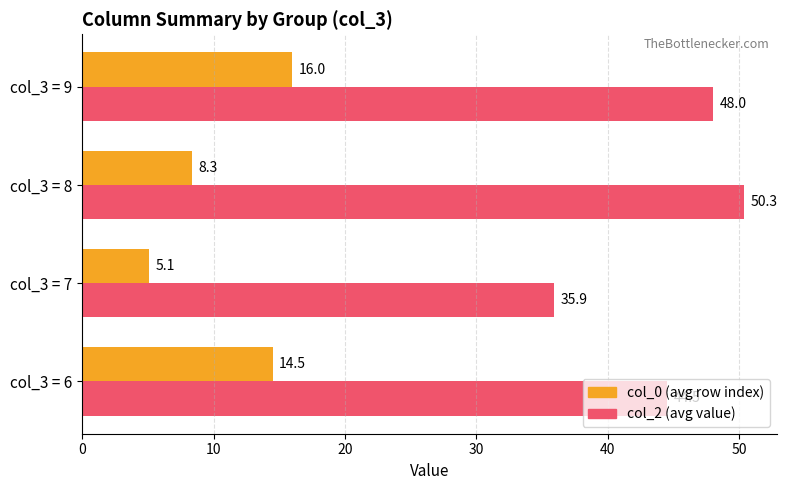

Rank the categories by col_2 (avg value) value from lowest to highest.

col_3 = 7, col_3 = 6, col_3 = 9, col_3 = 8